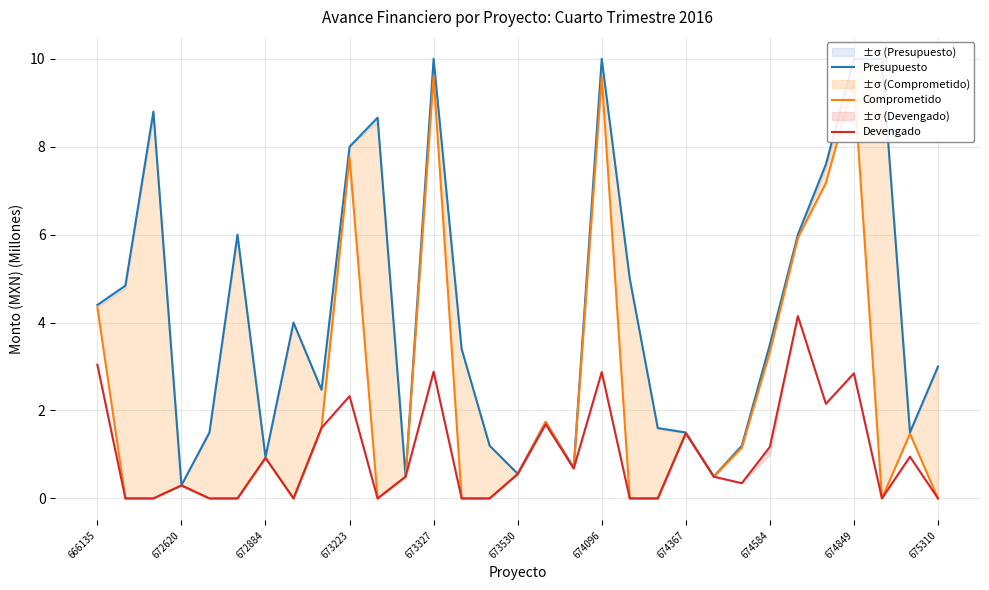

Is it true that Devengado equals 1.2 at 674584?

True